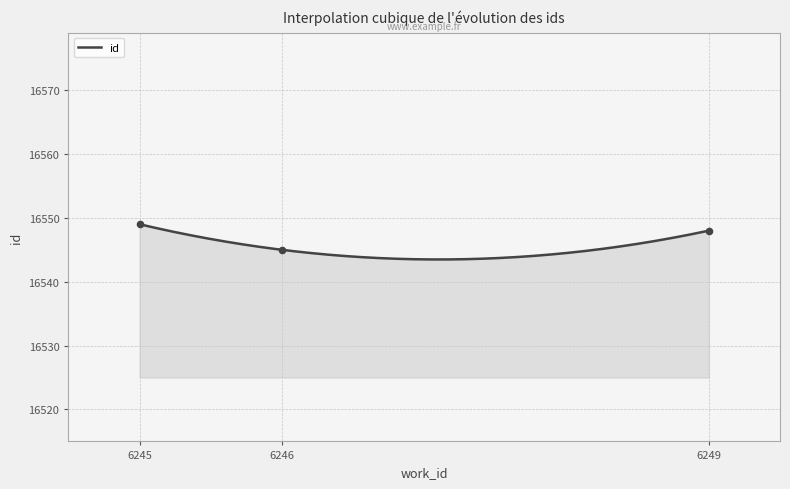

What is the minimum value for id?

16543.5